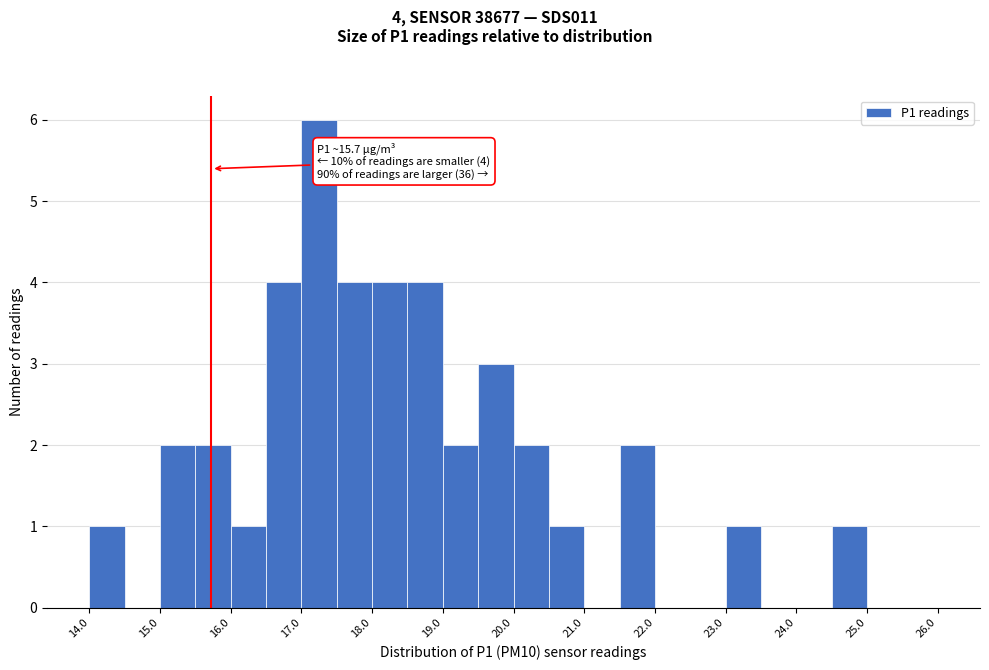

Which range on the x-axis has the tallest bar?

17.0 to 17.5